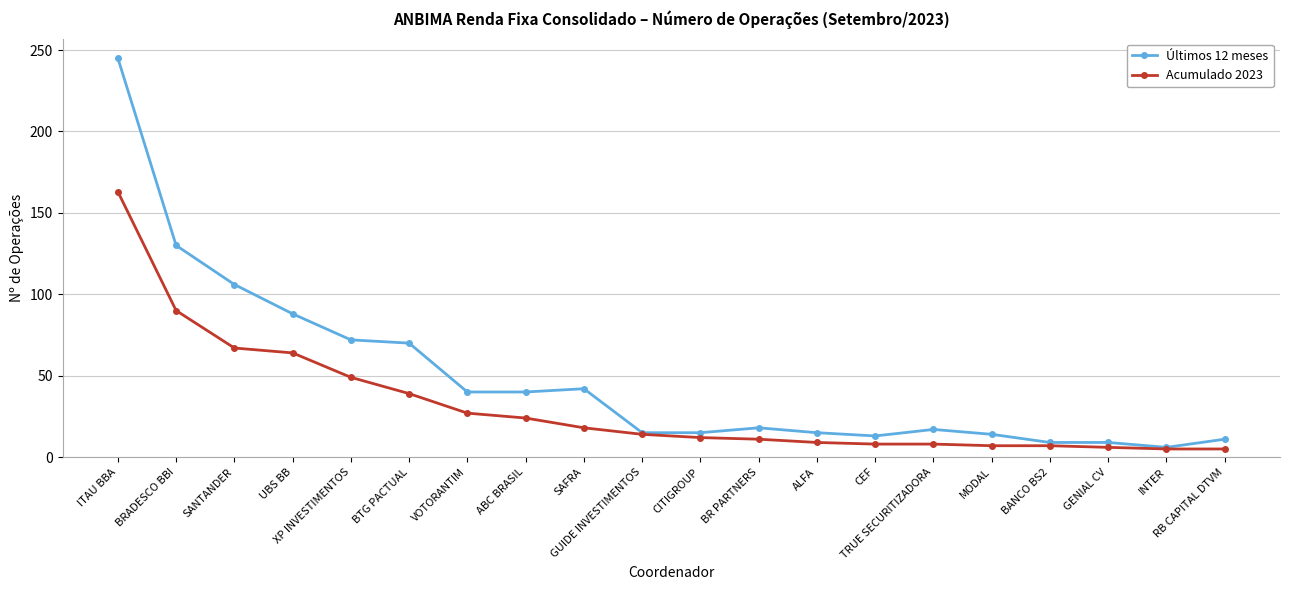

What position from the left is SAFRA?

9